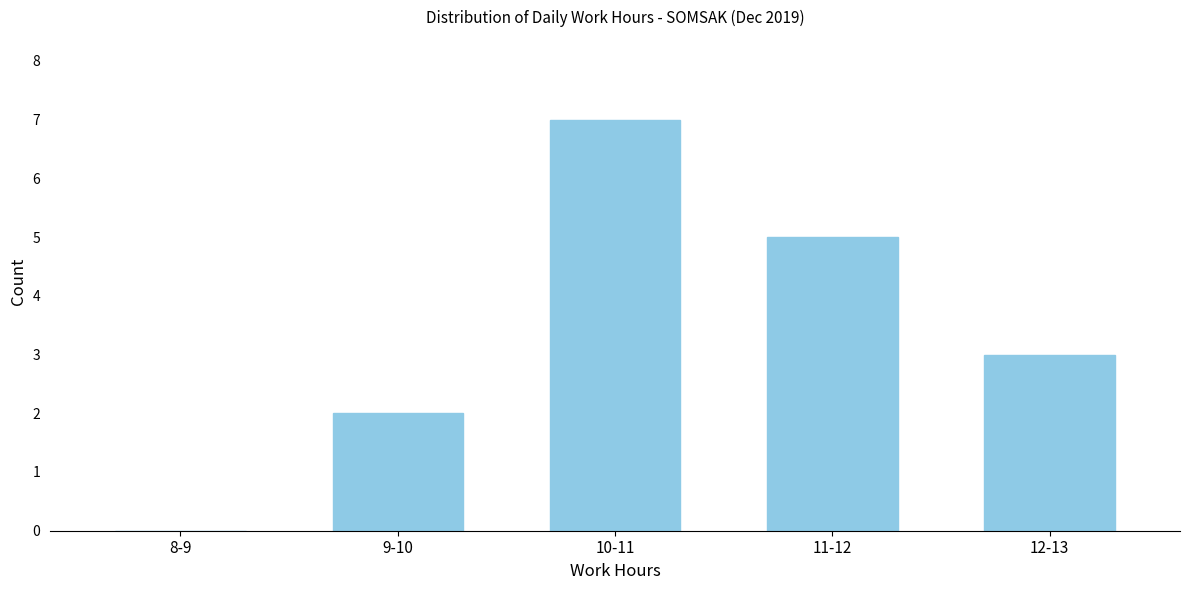

Reading right to left, transcribe all the data shown in this chart.

12-13=3	11-12=5	10-11=7	9-10=2	8-9=0